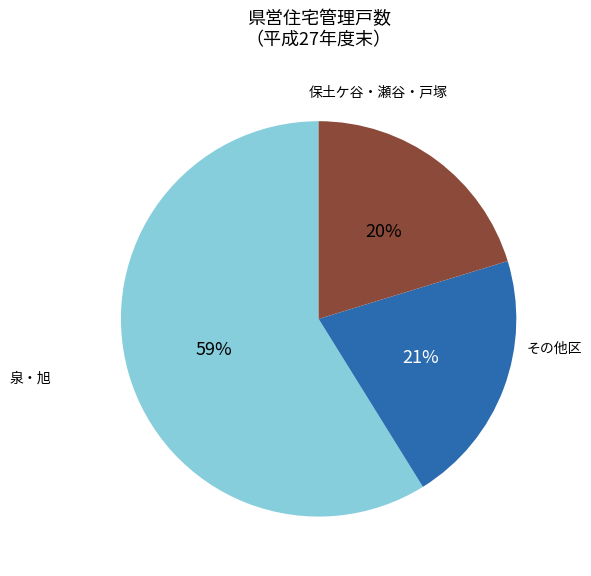

Is there a majority slice in this chart?

Yes